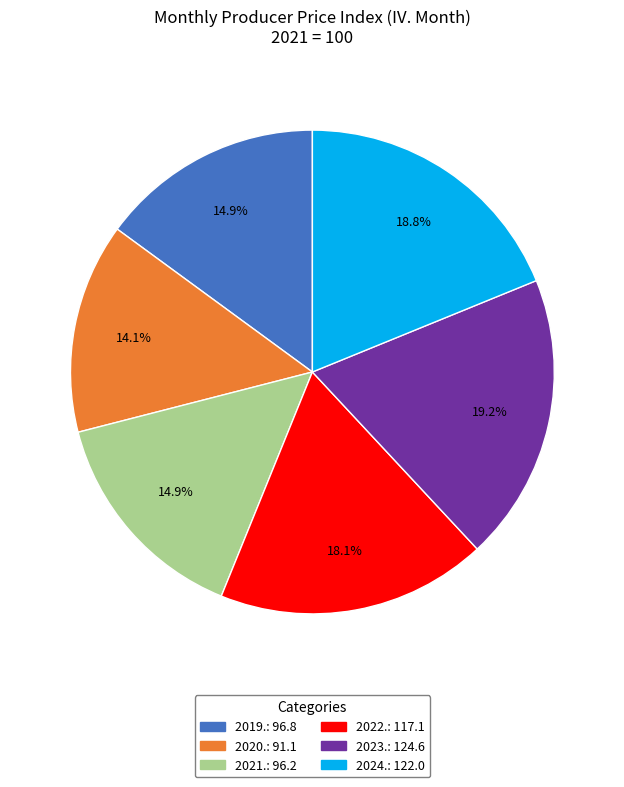

Does 2020. represent more than half of the total?

No